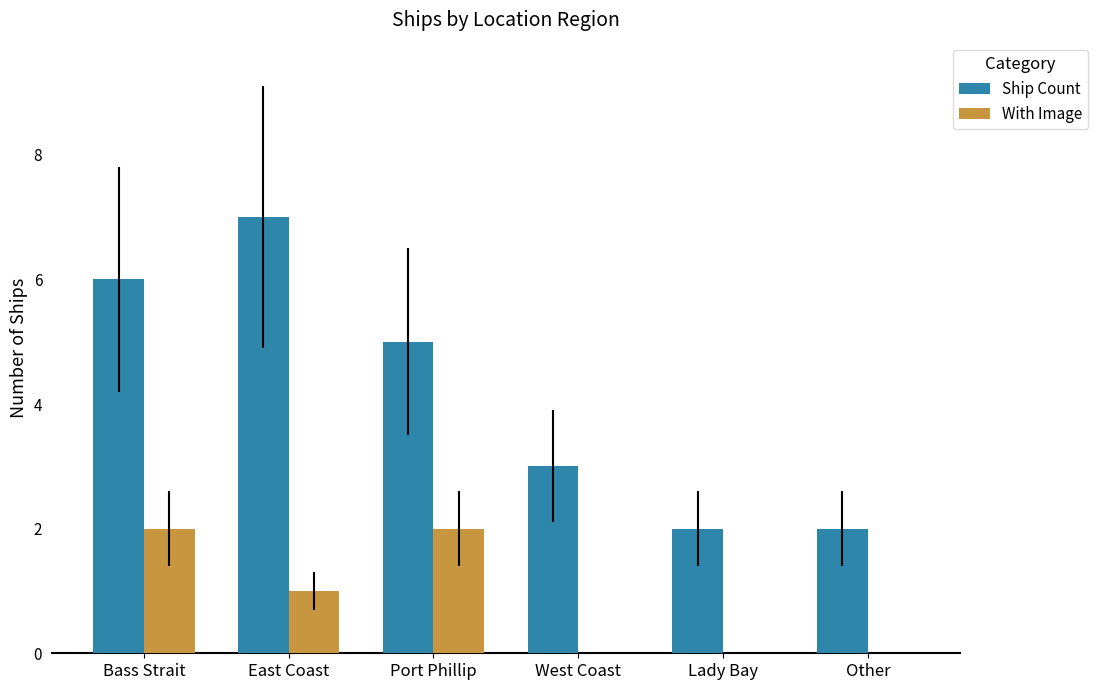

Reading right to left, transcribe all the data shown in this chart.

Ship Count: 2	2	3	5	7	6
With Image: 0	0	0	2	1	2